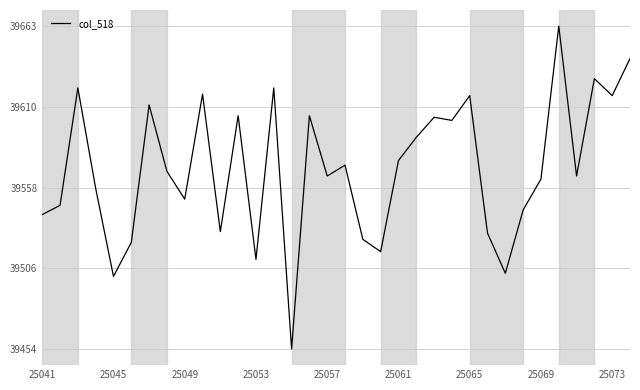

What is the minimum value shown in the chart?

39454